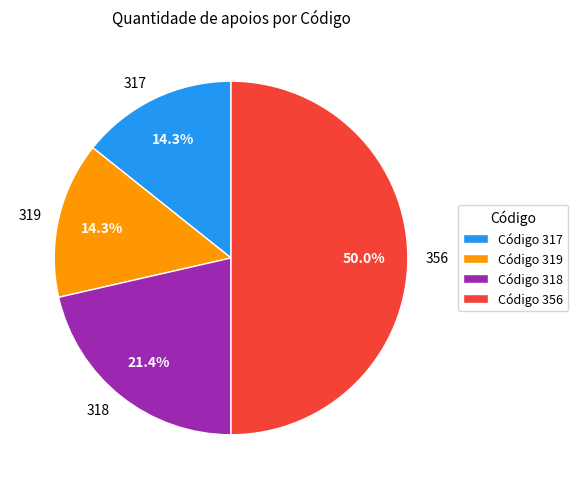

Is the sum of 318 and 317 greater than half?

No